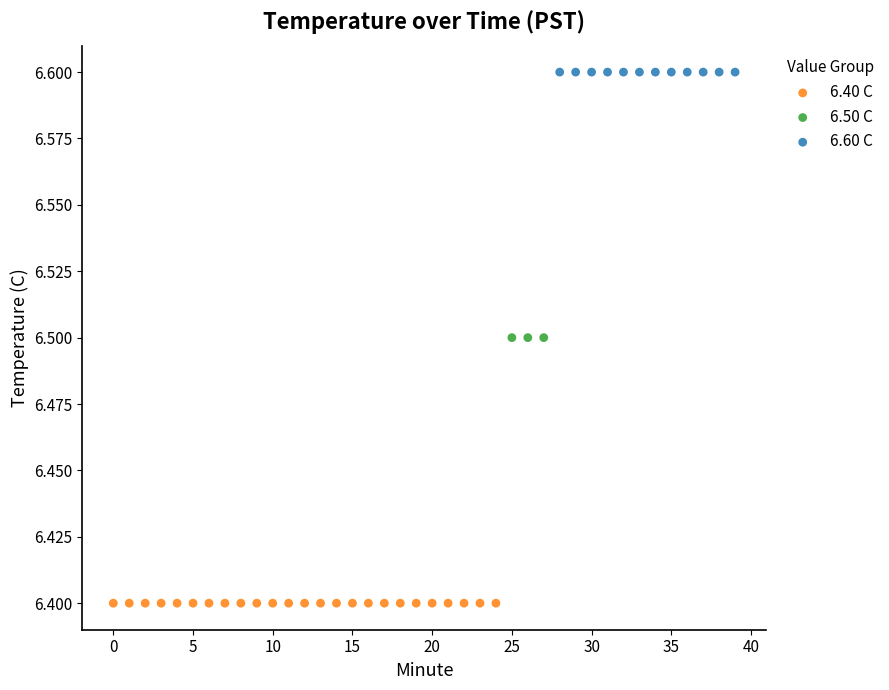

Which series reaches the minimum Y coordinate?

6.40 C